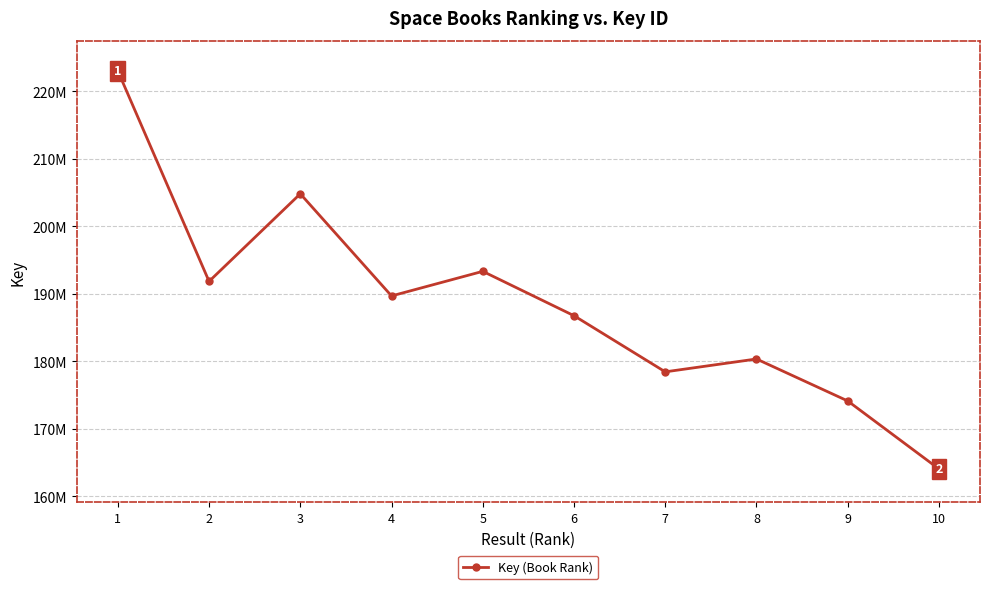

What is the difference between the values at 9 and 1?

48871694